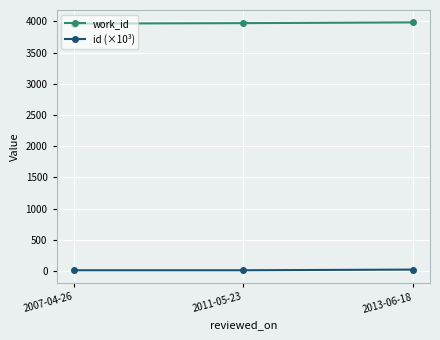

What is the spread (max minus min) of values at 2007-04-26?

3953.7